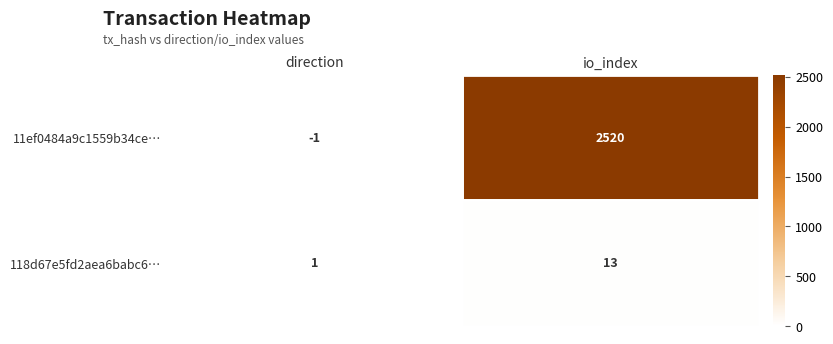

At which label is 11ef0484a9c1559b34ce… closest to 1259?

direction